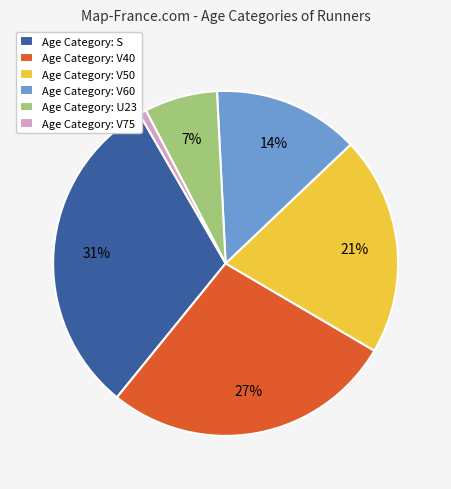

To the nearest percent, what portion does Age Category: U23 represent?

7%